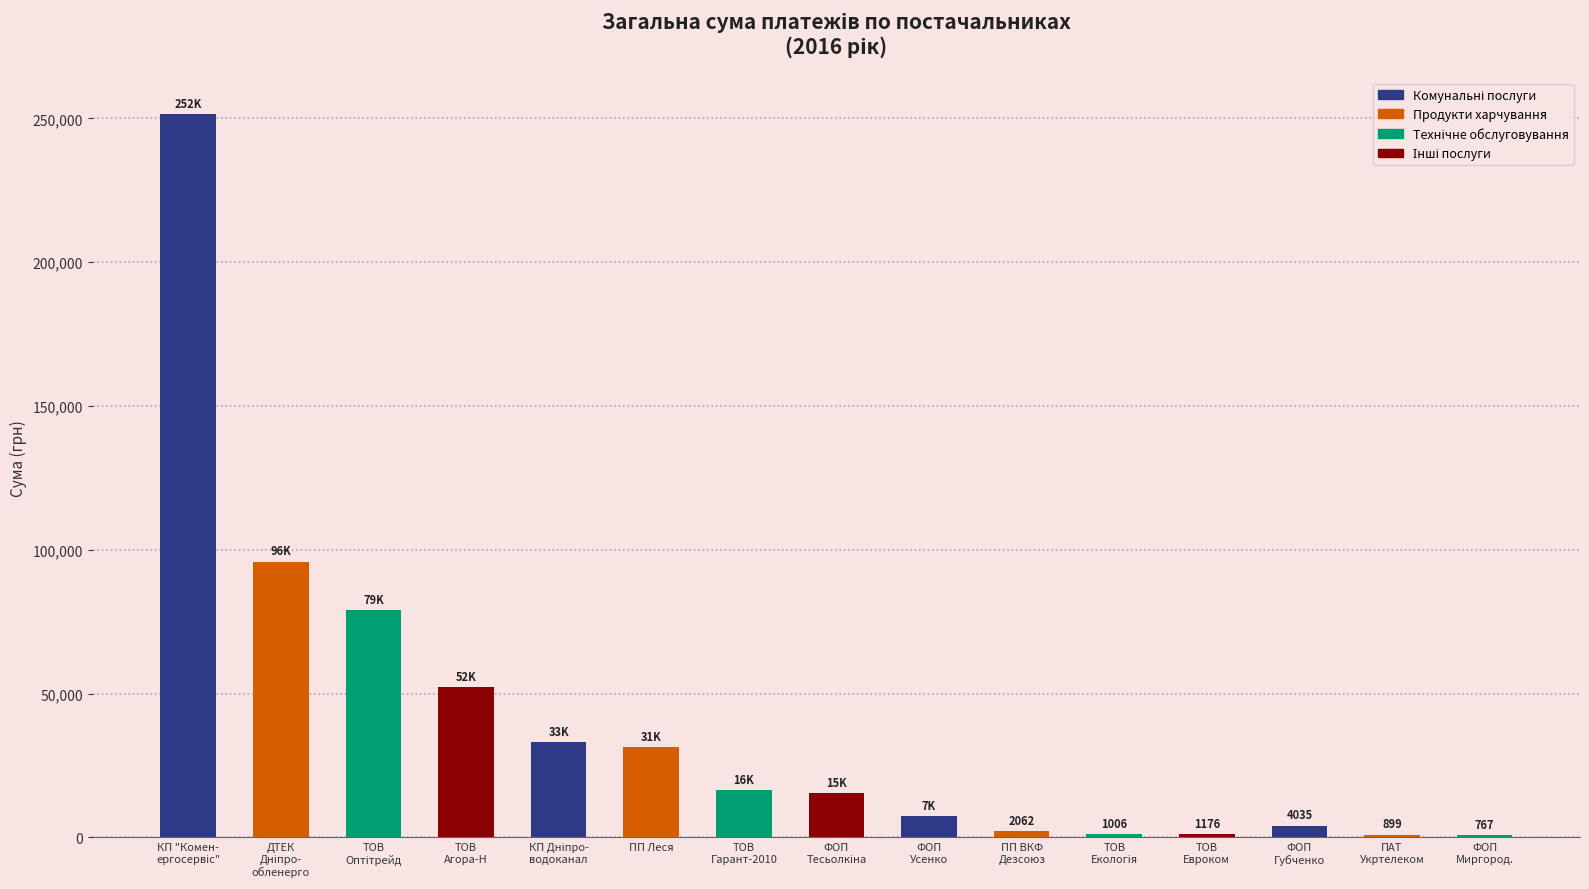

True or false: the data shows 7339.6 at ФОП
Усенко.

True